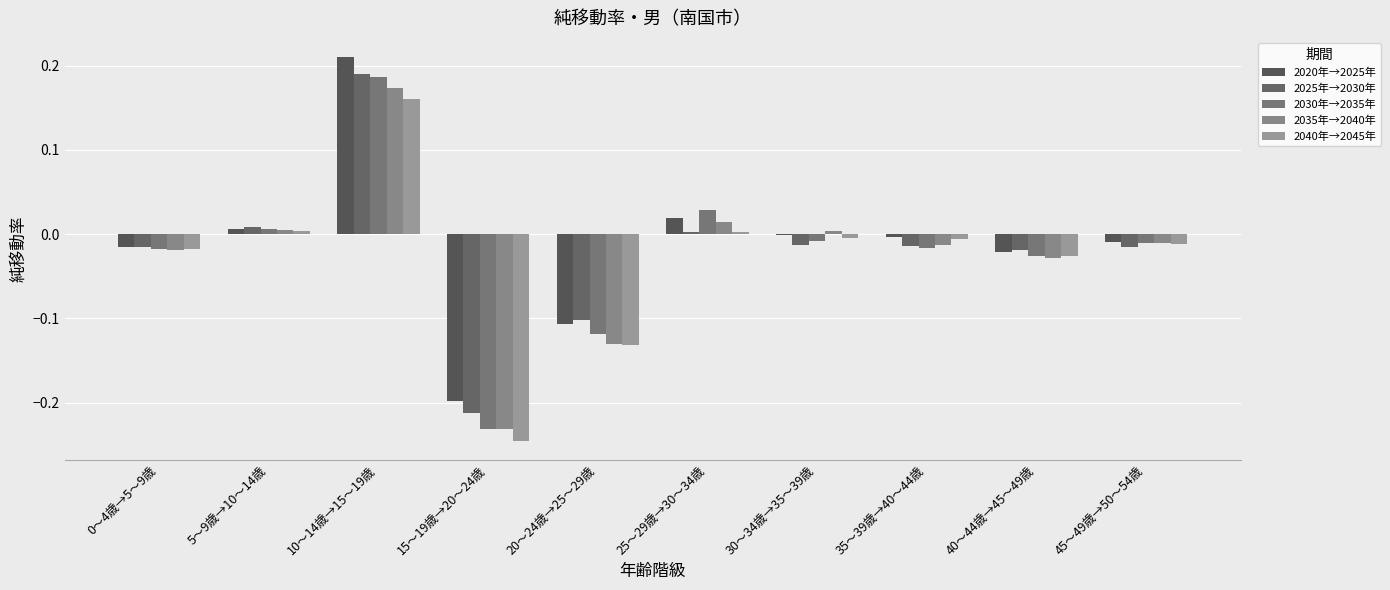

Where is 2020年→2025年 nearest to the value 0?

30～34歳→35～39歳